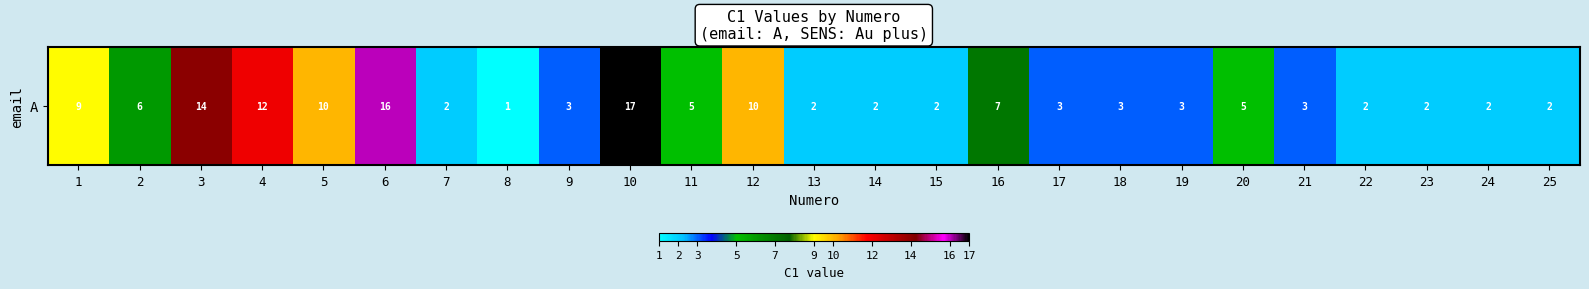

Reading left to right, list all the values displayed in this chart.

1=9	2=6	3=14	4=12	5=10	6=16	7=2	8=1	9=3	10=17	11=5	12=10	13=2	14=2	15=2	16=7	17=3	18=3	19=3	20=5	21=3	22=2	23=2	24=2	25=2